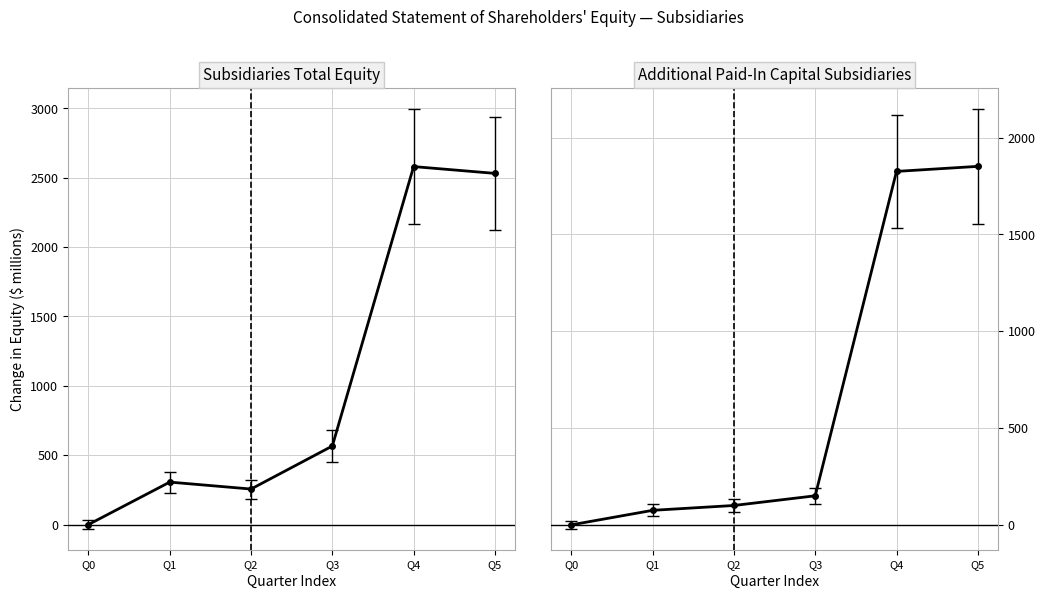

What is the difference between the highest and lowest values at Q1?

155.1